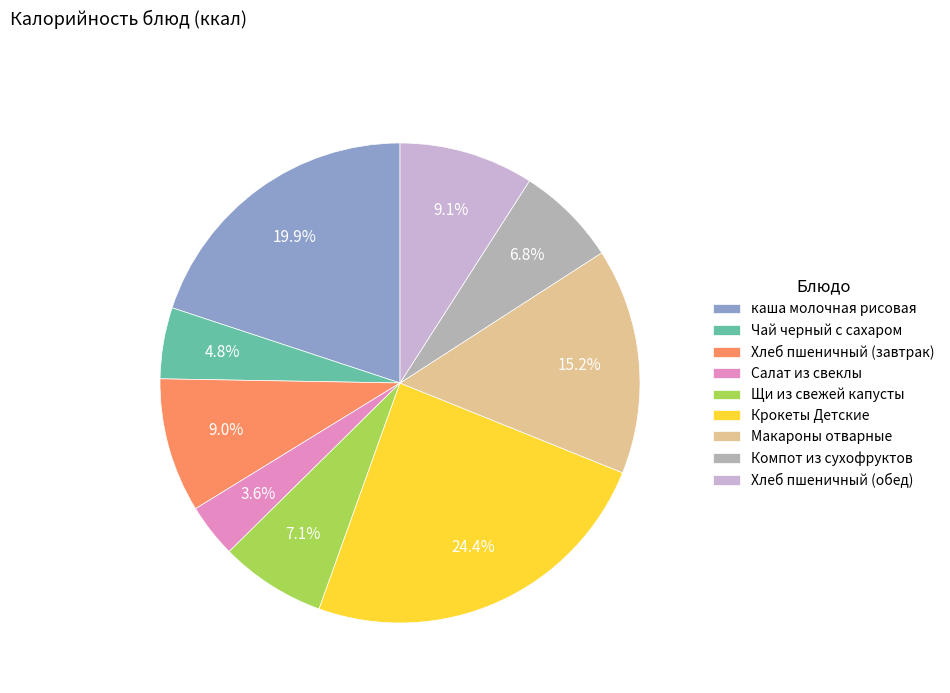

The каша молочная рисовая slice represents 25% of the pie. True or false?

False